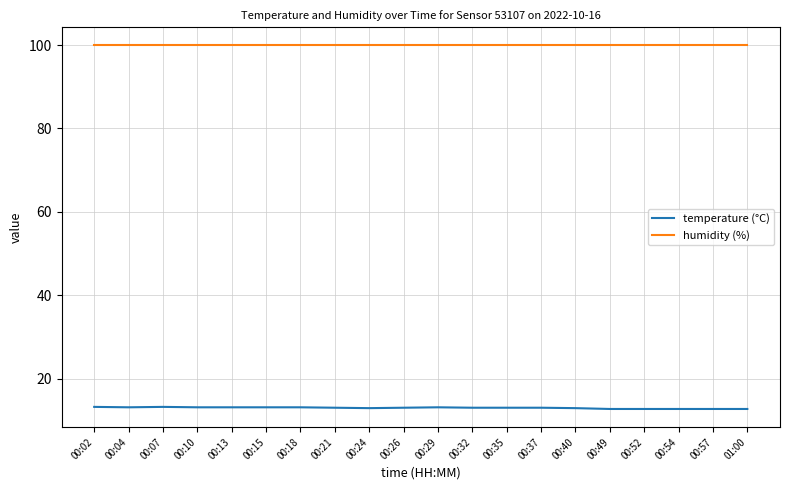

What position from the right is 00:32?

9